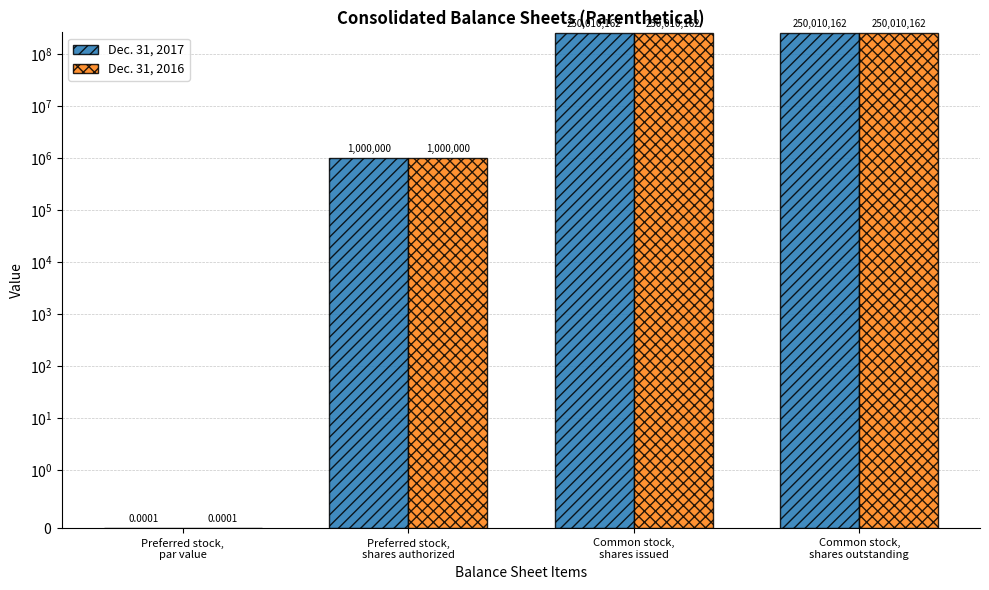

What is the label of the 3rd bar from the right?

Preferred stock,
shares authorized